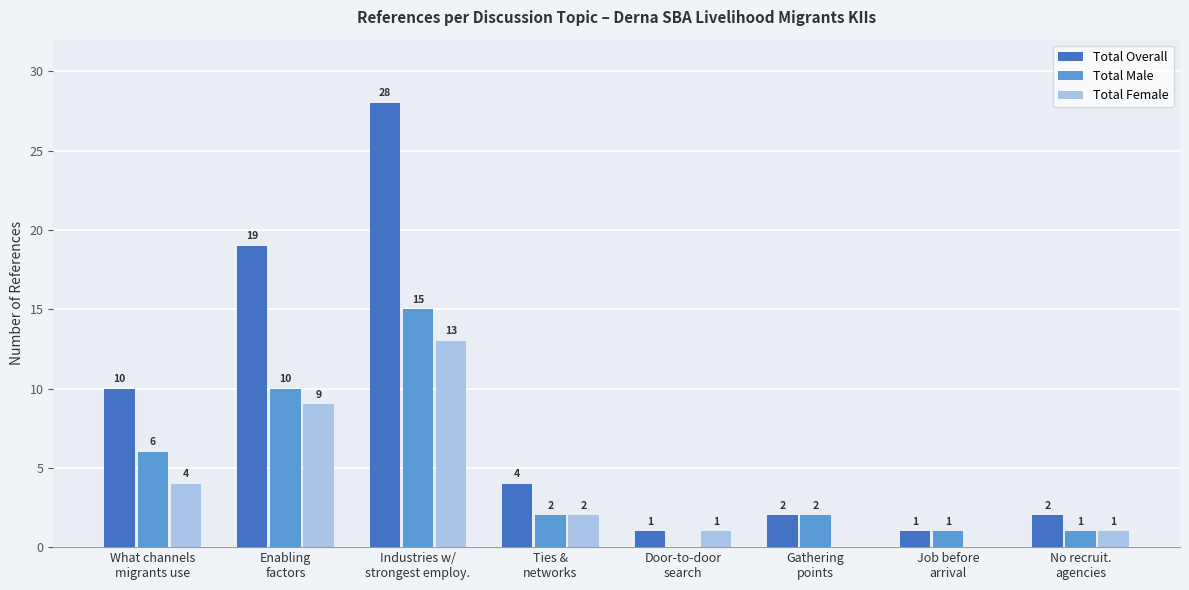

How many positive values does the Total Female series have?

6